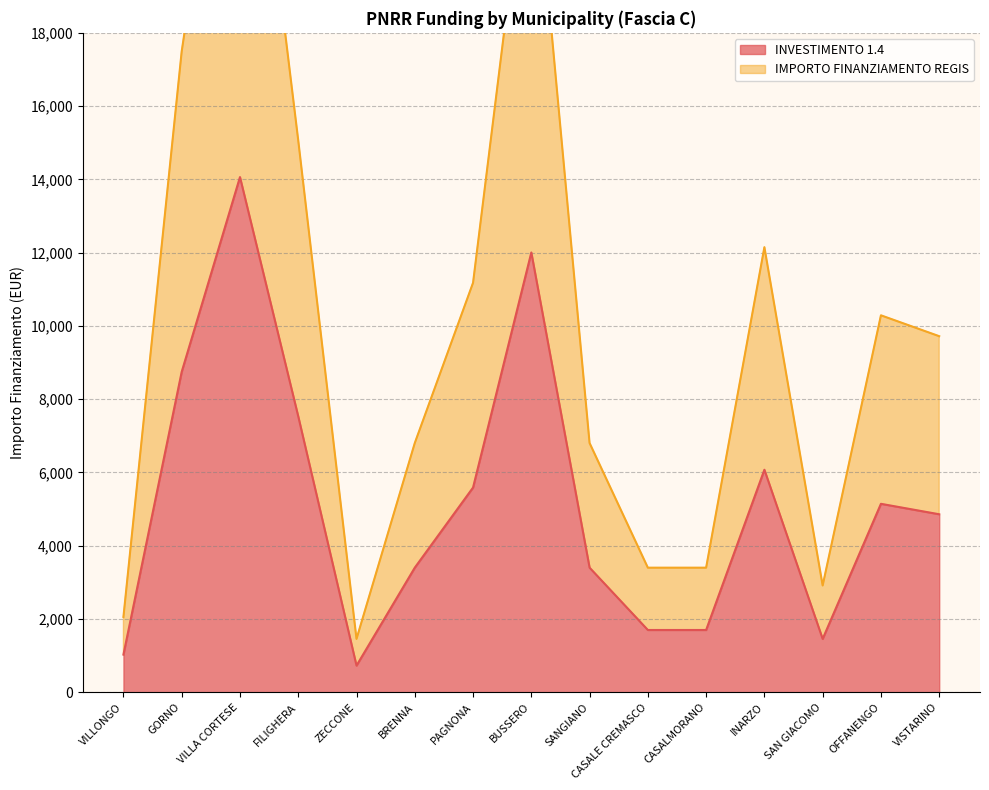

What is the total value across all series at VILLONGO?

3087